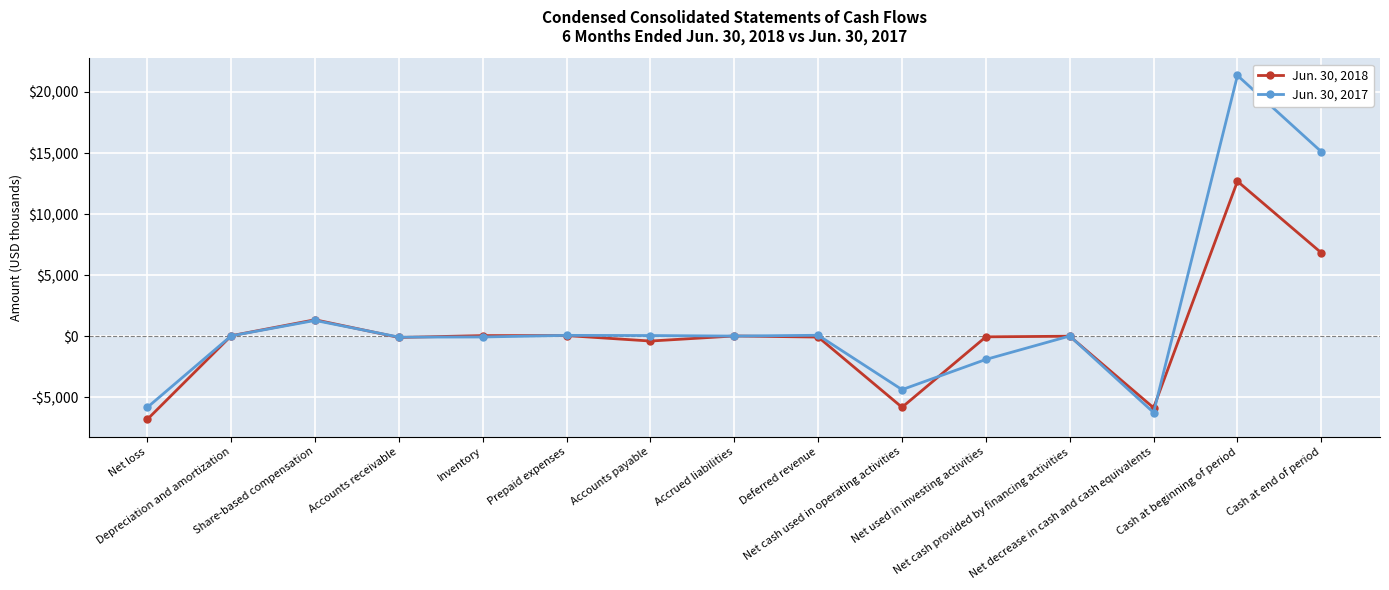

What is the label of the 7th point from the right?

Deferred revenue